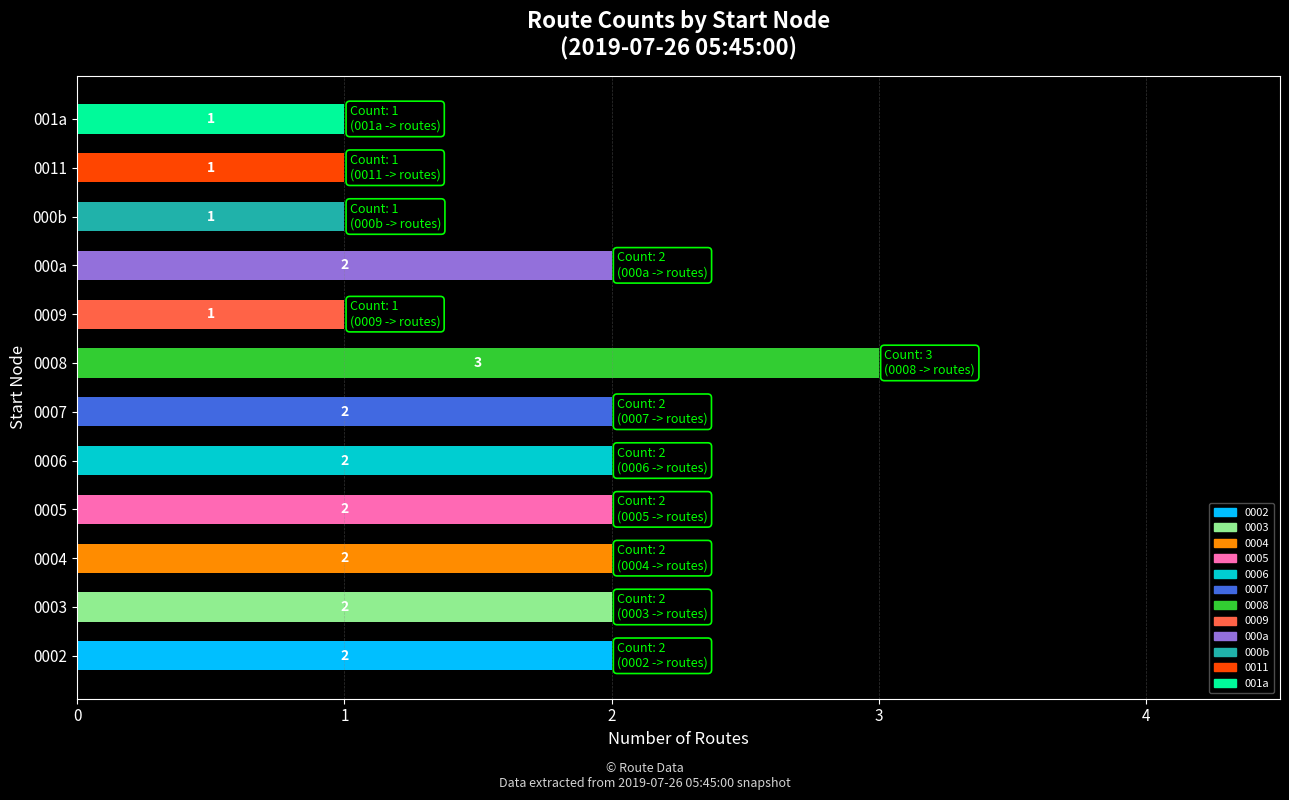

What is the change in value from 0005 to 0008?

+1